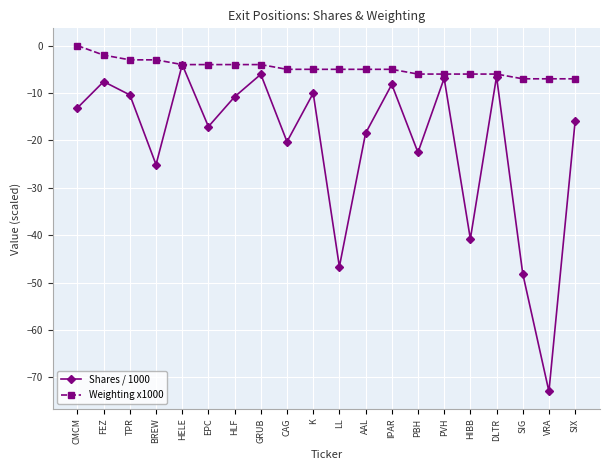

What is the difference between the highest and lowest values at TPR?

7.4